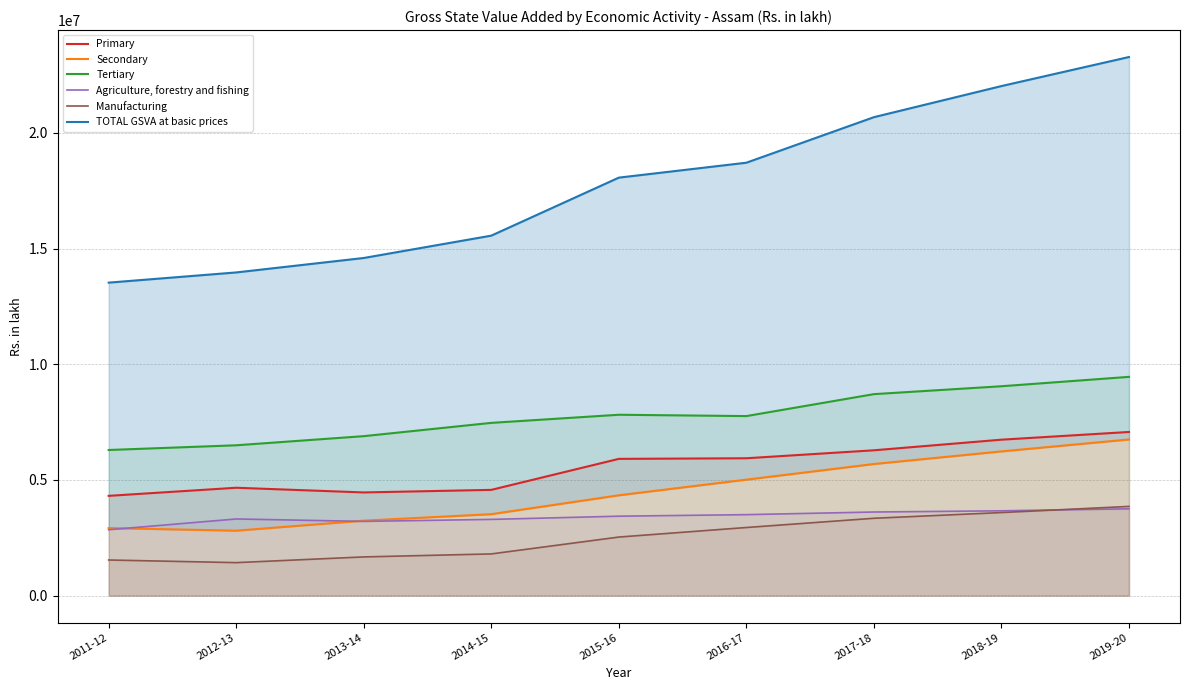

Which category has the lowest value across all series?

2012-13